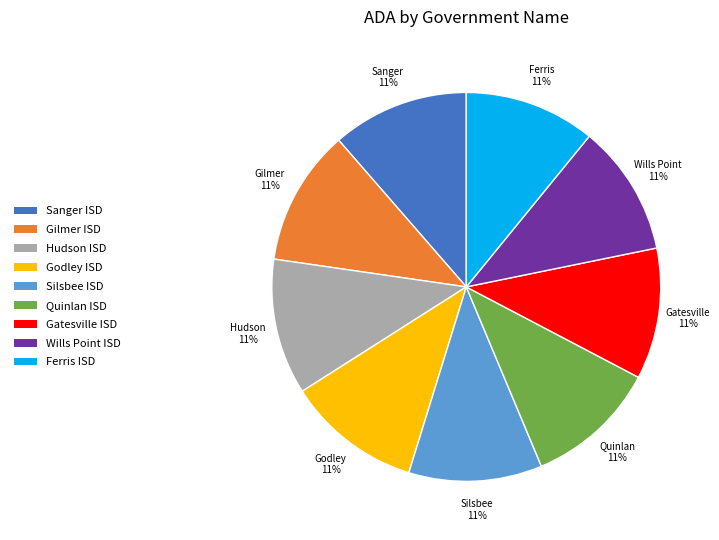

What is the ratio of the value at Quinlan ISD to the value at Gilmer ISD?

1.0